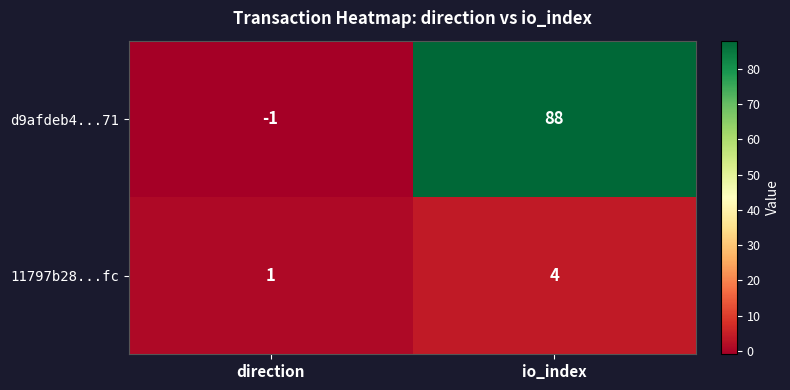

Is it true that 11797b28...fc equals 6 at io_index?

False